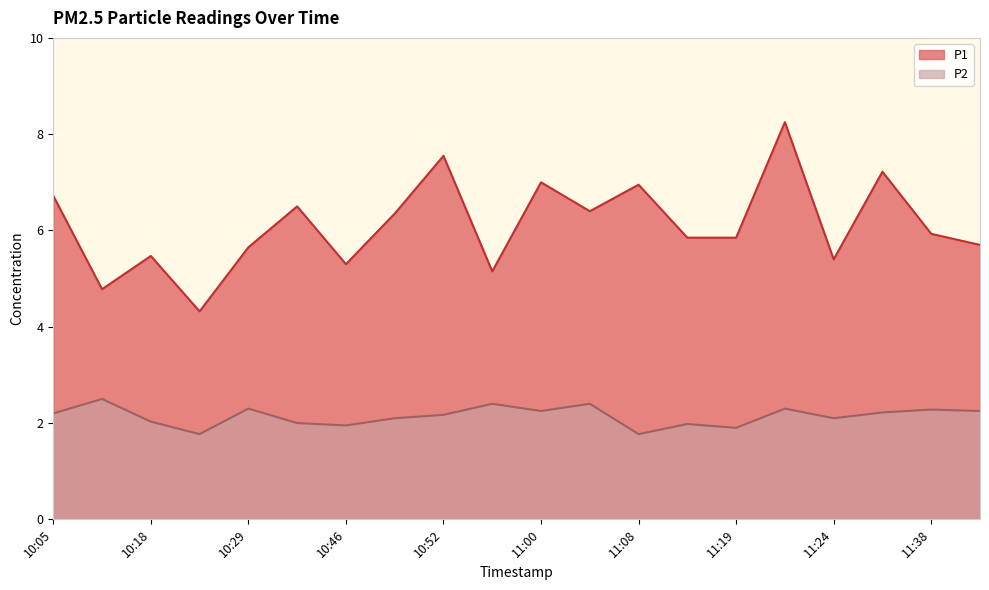

At which label is P1 closest to 6?

11:38